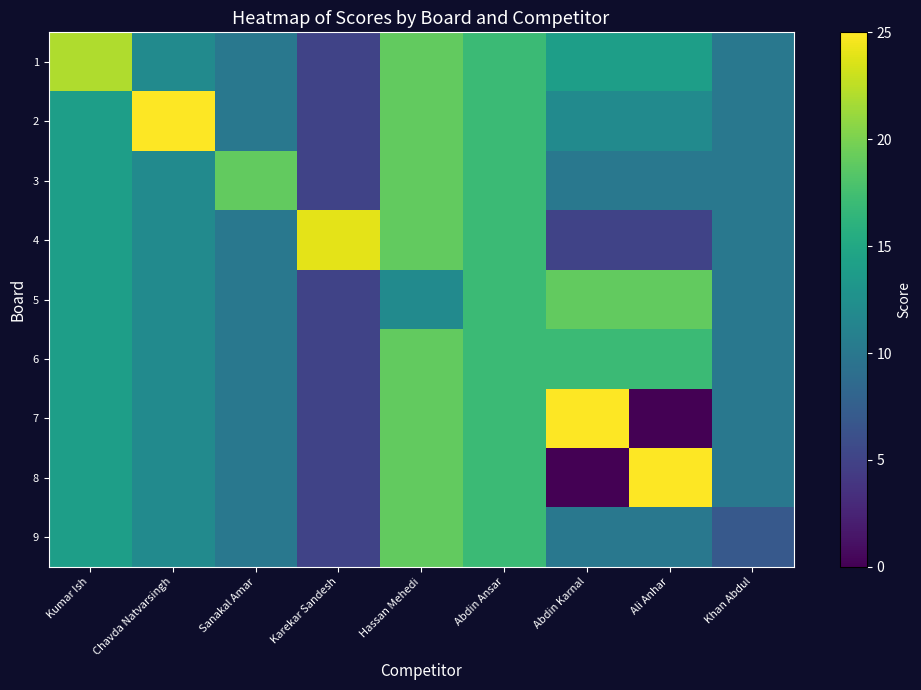

List the labels in order of 1 value, smallest first.

Karekar Sandesh, Sanakal Amar, Khan Abdul, Chavda Natvarsingh, Abdin Karnal, Ali Anhar, Abdin Ansar, Hassan Mehedi, Kumar Ish